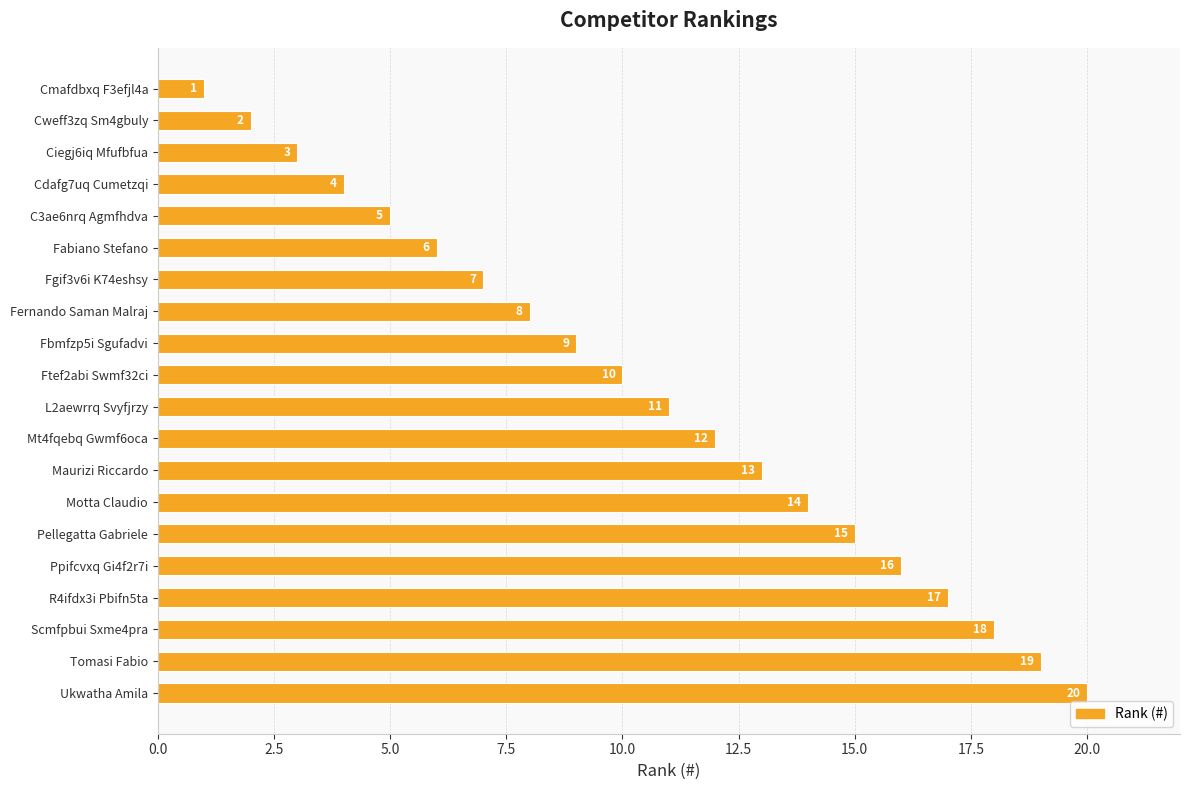

Rank the categories by value from lowest to highest.

Cmafdbxq F3efjl4a, Cweff3zq Sm4gbuly, Ciegj6iq Mfufbfua, Cdafg7uq Cumetzqi, C3ae6nrq Agmfhdva, Fabiano Stefano, Fgif3v6i K74eshsy, Fernando Saman Malraj, Fbmfzp5i Sgufadvi, Ftef2abi Swmf32ci, L2aewrrq Svyfjrzy, Mt4fqebq Gwmf6oca, Maurizi Riccardo, Motta Claudio, Pellegatta Gabriele, Ppifcvxq Gi4f2r7i, R4ifdx3i Pbifn5ta, Scmfpbui Sxme4pra, Tomasi Fabio, Ukwatha Amila